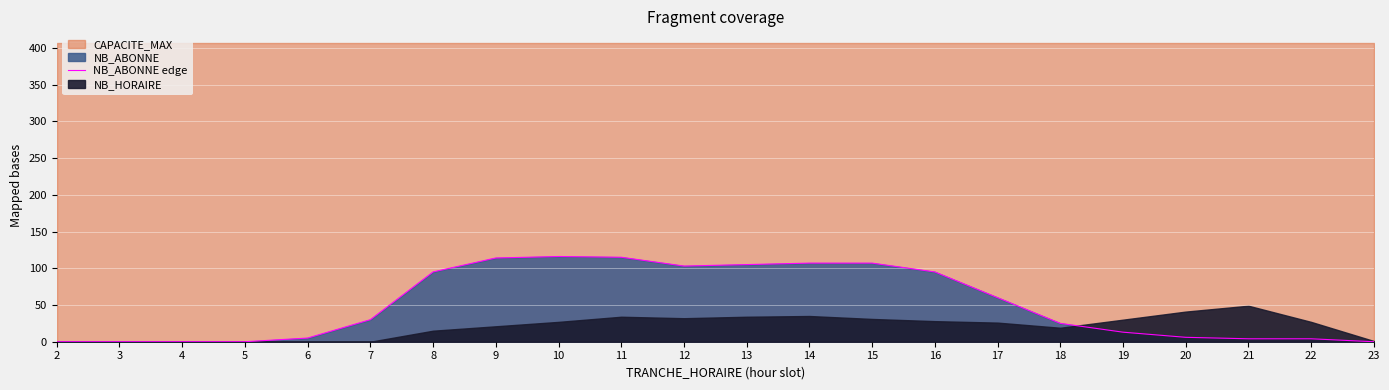

What is the change in value from 8 to 10?

+21